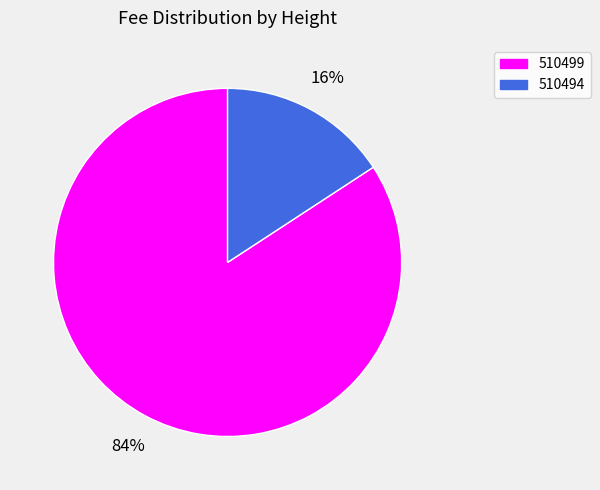

Is the sum of 510499 and 510494 greater than half?

Yes